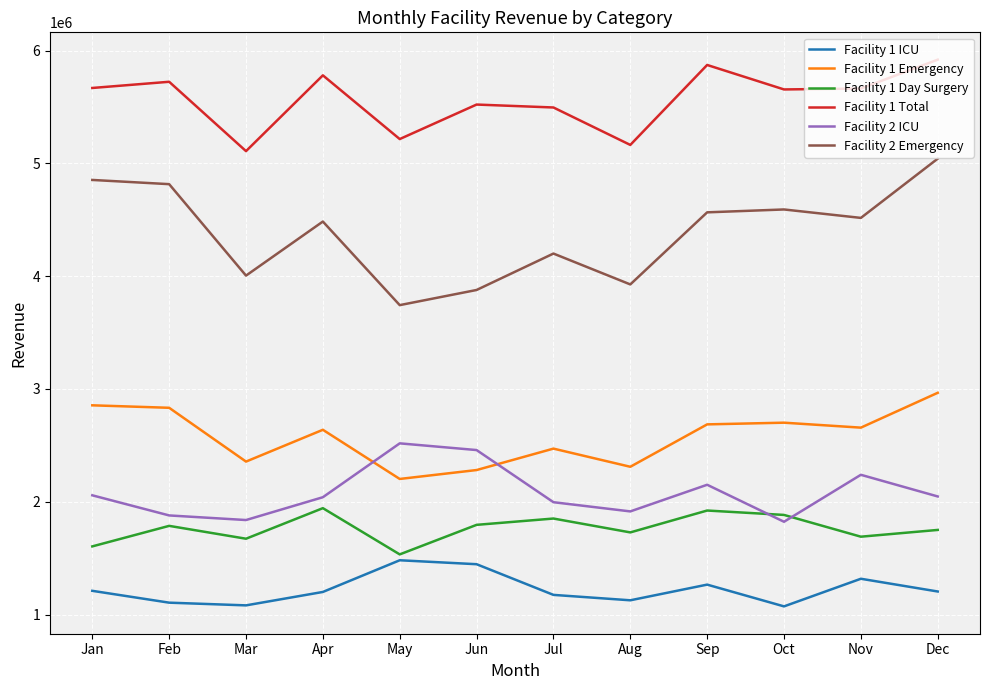

How many distinct data groups are displayed?

6